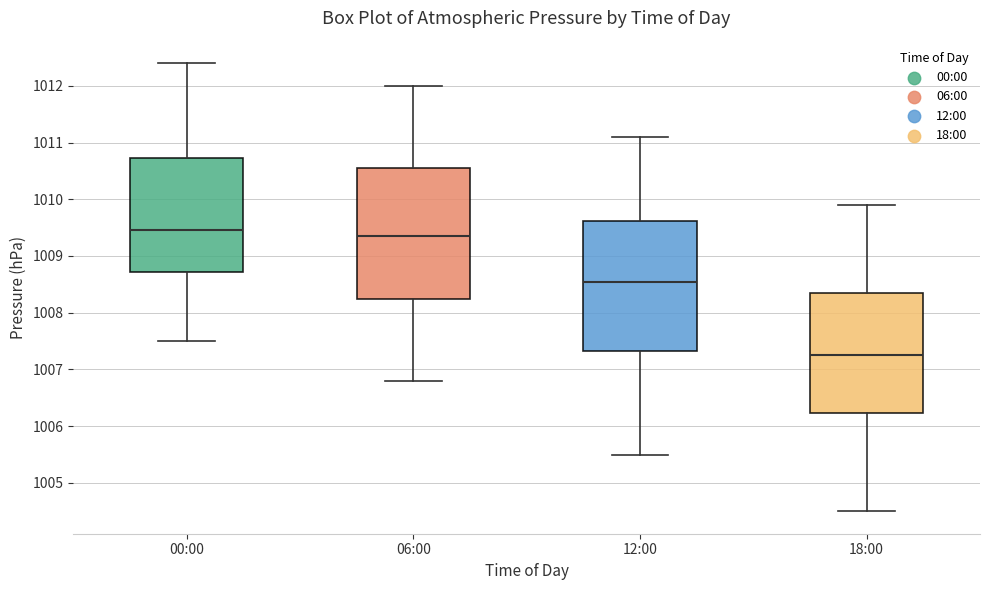

Reading left to right, transcribe this box plot: for each box, give where its median line is, the range the box spans, and where its two whiskers end, as read against the y-axis. The values are not printed on the chart, so give them approximately, as read against the axis.

00:00: median 1009.5, box 1008.7 to 1010.7, whiskers 1007.5 to 1012.4
06:00: median 1009.4, box 1008.3 to 1010.6, whiskers 1006.8 to 1012.0
12:00: median 1008.6, box 1007.3 to 1009.6, whiskers 1005.5 to 1011.1
18:00: median 1007.3, box 1006.2 to 1008.4, whiskers 1004.5 to 1009.9